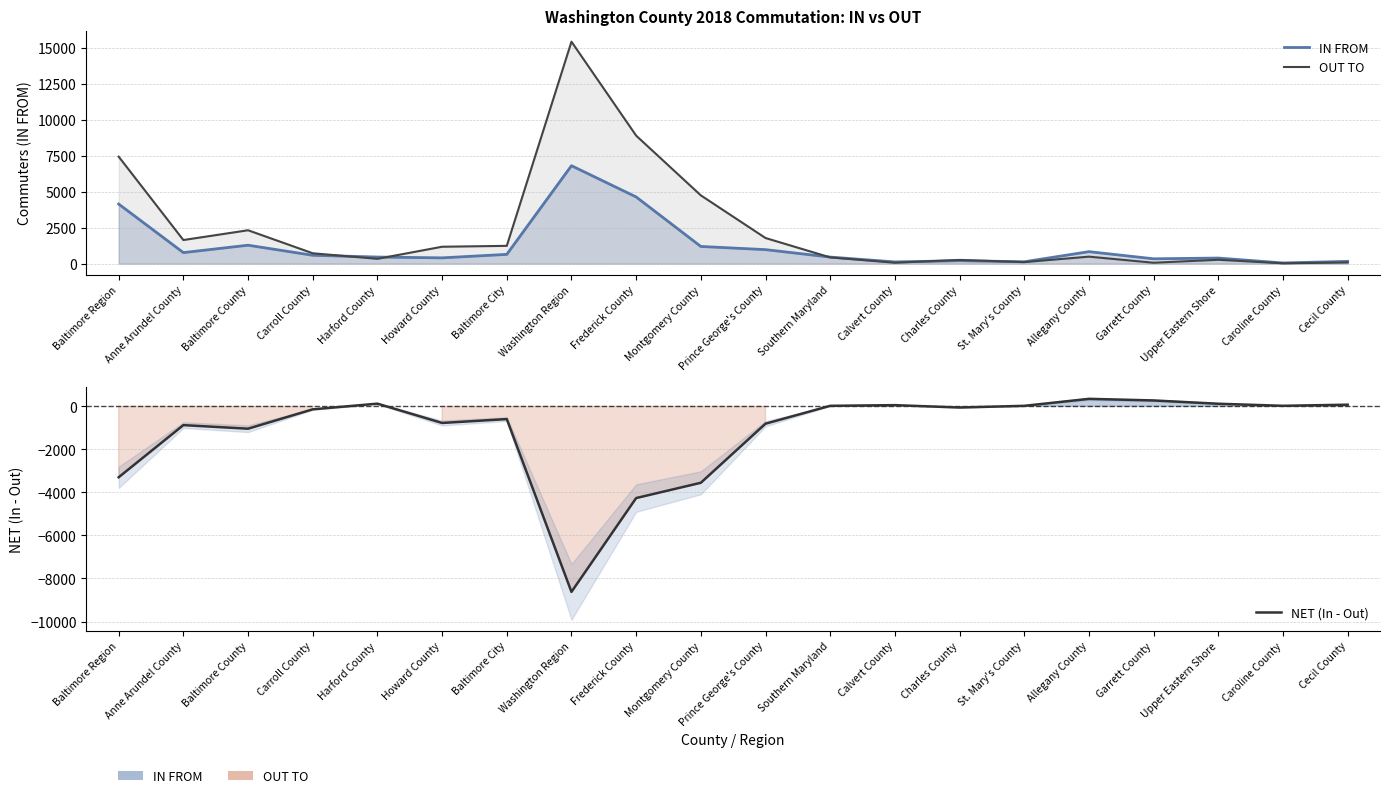

What is the label of the 4th point from the left?

Carroll County